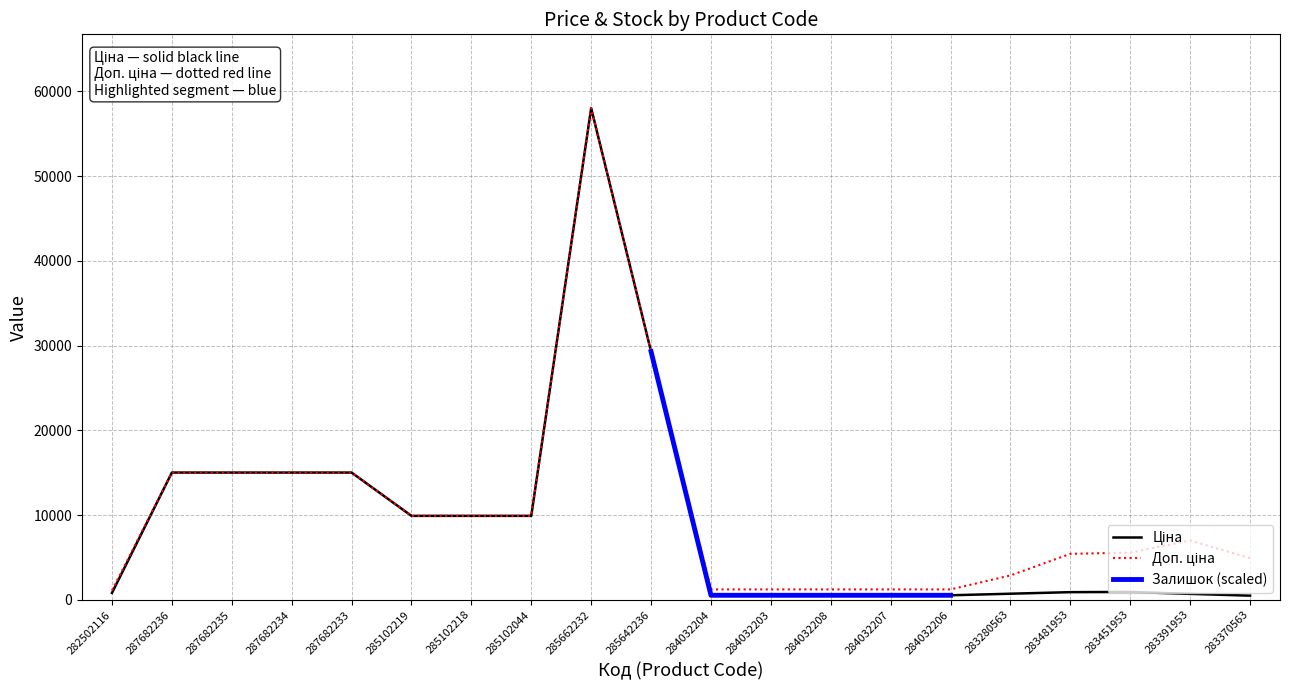

Which series has the largest total across all categories?

Доп. ціна